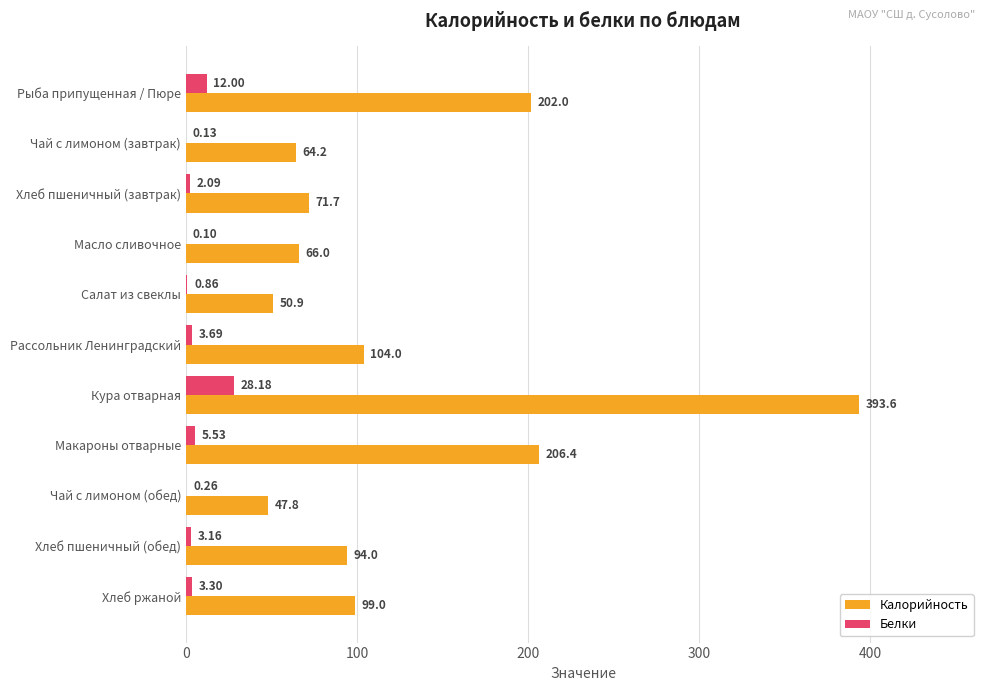

At which label is Белки closest to 14?

Рыба припущенная / Пюре